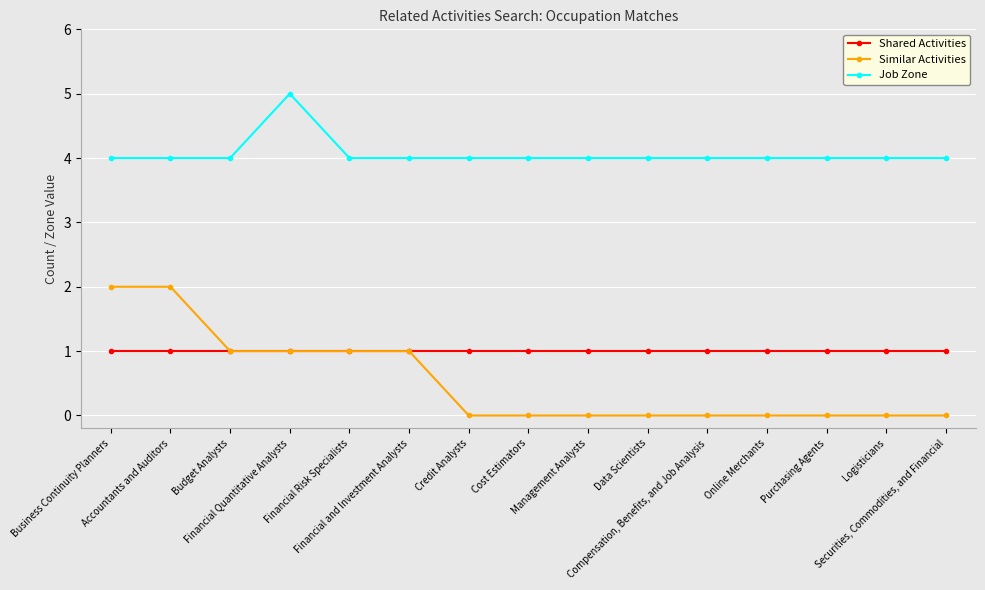

Which series has the largest range (max minus min)?

Similar Activities